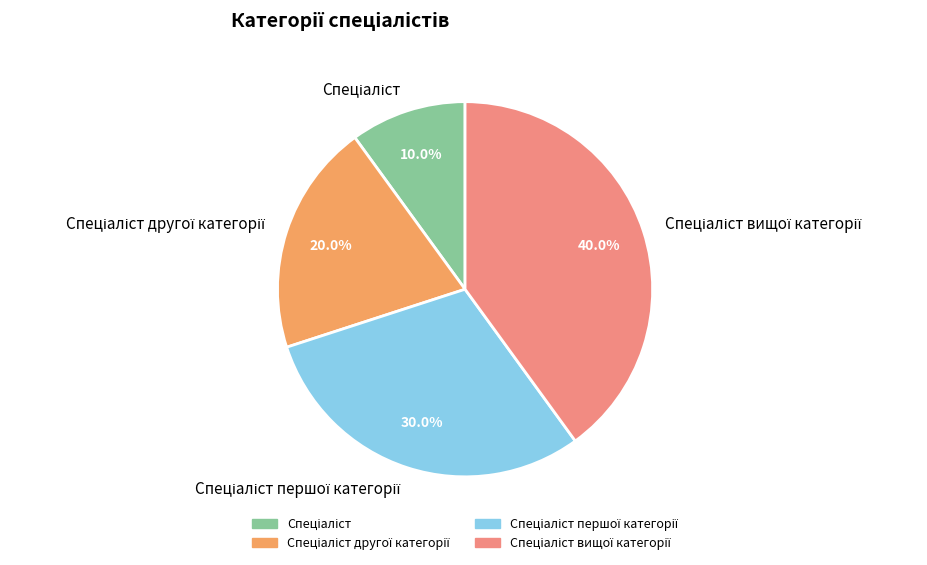

Does any single category account for the majority?

No